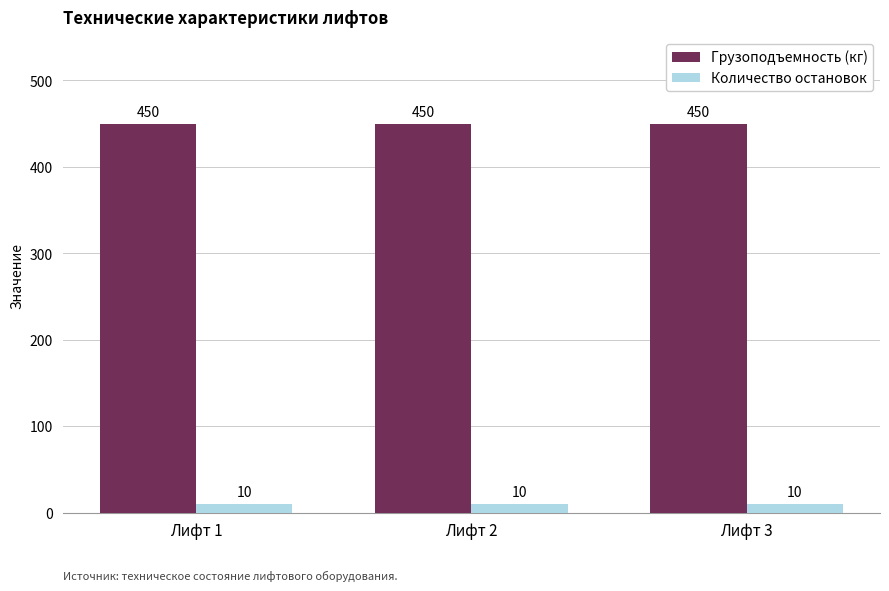

What is the value of the Грузоподъемность (кг) bar at the 2nd from the left?

450